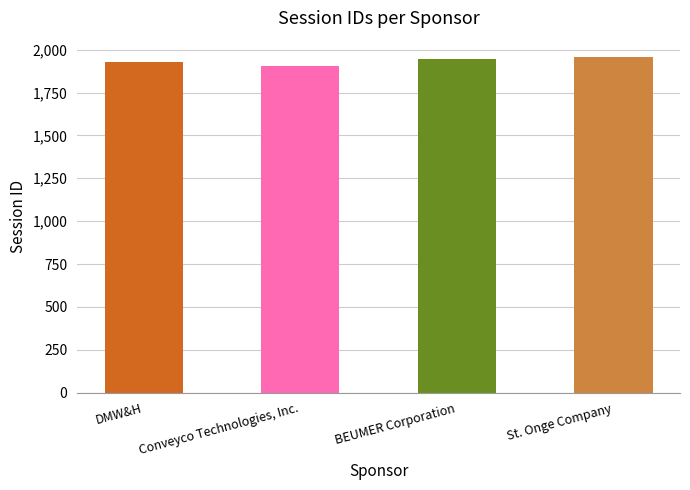

What is the minimum value shown in the chart?

1906